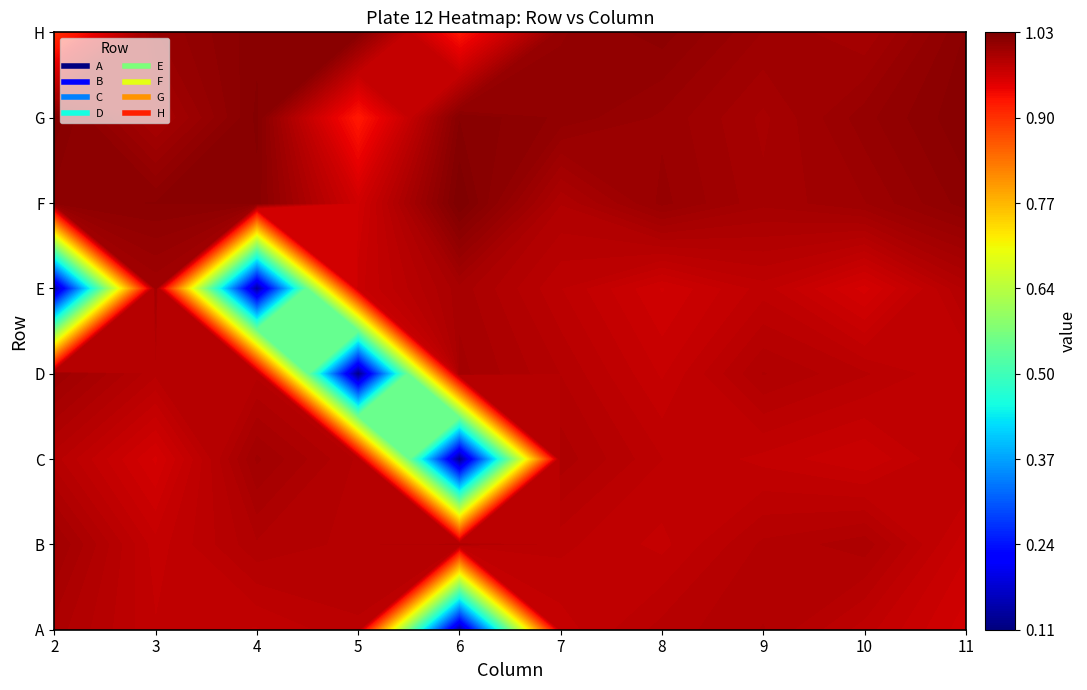

Reading left to right, what are all the values shown in this chart?

A: 1.0	1.0	1.0	1.0	0.1	1.0	1.0	1.0	1.0	1.0
B: 1.0	1.0	1.0	1.0	1.0	1.0	1.0	1.0	1.0	1.0
C: 1.0	1.0	1.0	1.0	0.1	1.0	1.0	1.0	1.0	1.0
D: 1.0	1.0	1.0	0.1	1.0	1.0	1.0	1.0	1.0	1.0
E: 0.1	1.0	0.1	1.0	1.0	1.0	1.0	1.0	1.0	1.0
F: 1.0	1.0	1.0	1.0	1.0	1.0	1.0	1.0	1.0	1.0
G: 1.0	1.0	1.0	0.9	1.0	1.0	1.0	1.0	1.0	1.0
H: 0.9	1.0	1.0	1.0	0.9	1.0	1.0	1.0	1.0	1.0